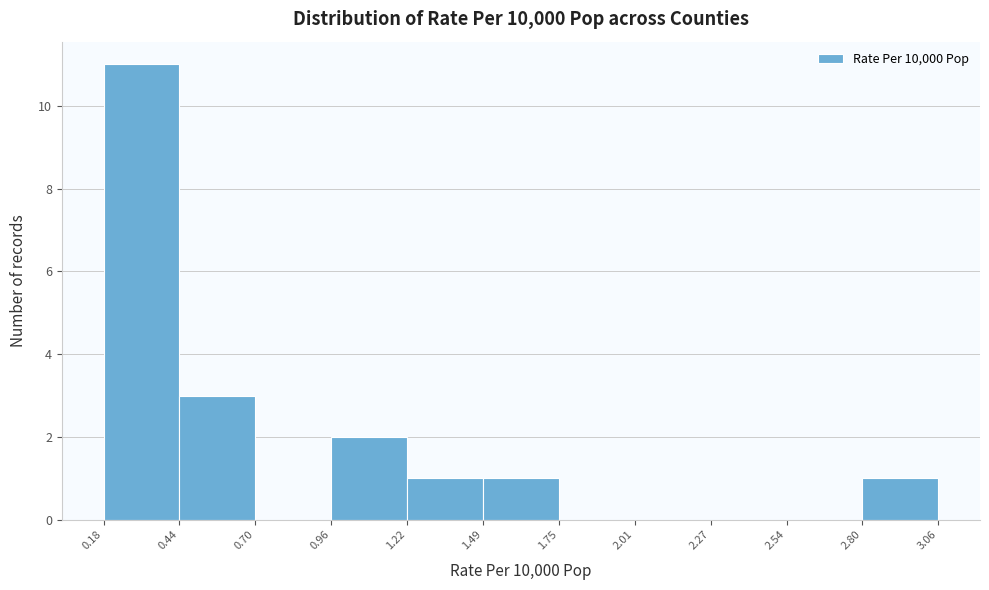

Reading left to right, transcribe this chart: for each bar, give the range it covers on the x-axis and its height. The values are not printed on the chart, so give them approximately, as read against the axis.

0.18 to 0.44: 11
0.44 to 0.70: 3
0.70 to 0.96: 0
0.96 to 1.22: 2
1.22 to 1.49: 1
1.49 to 1.75: 1
1.75 to 2.01: 0
2.01 to 2.27: 0
2.27 to 2.54: 0
2.54 to 2.80: 0
2.80 to 3.06: 1